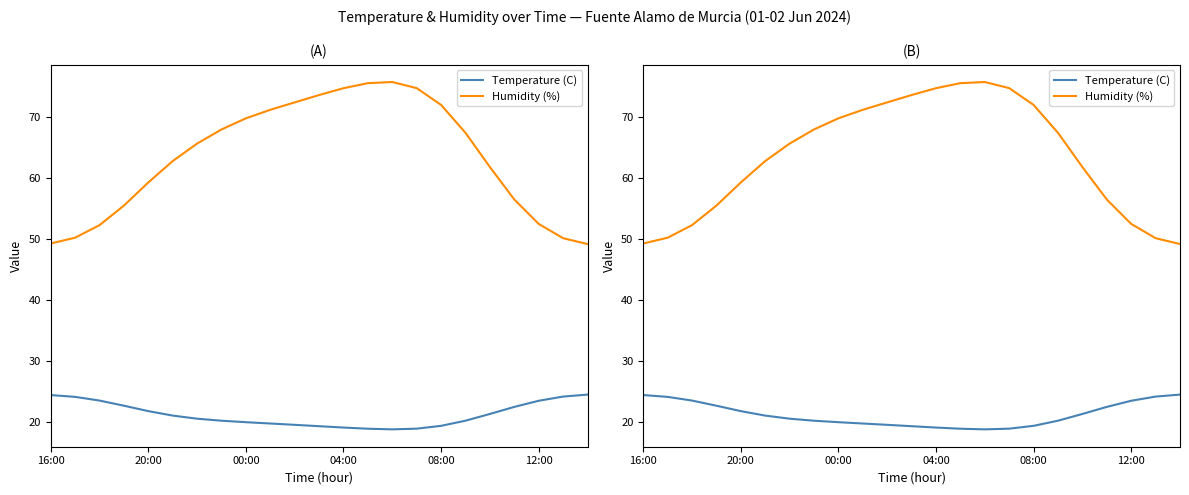

Rank the series at 00:00 from highest to lowest value.

Humidity (%), Temperature (C)